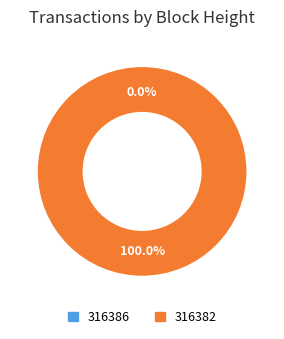

To the nearest percent, what percentage of the pie is 316382?

100%